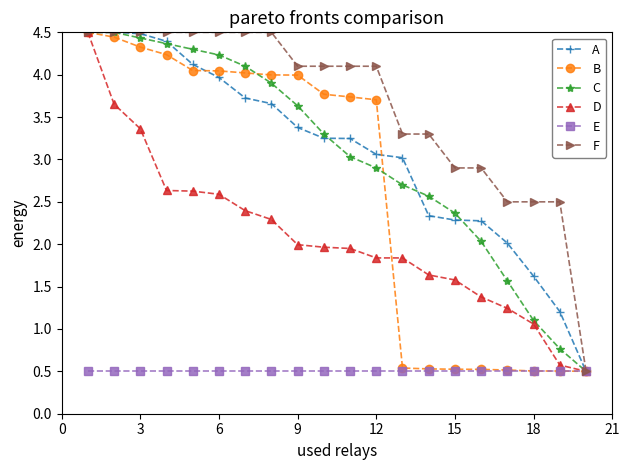

What is the value of the E point at the 3rd from the left?

0.5